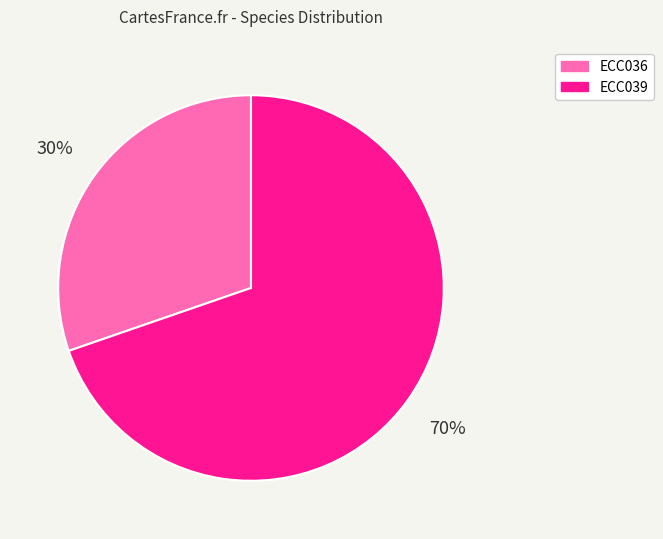

Rank the categories by value from lowest to highest.

ECC036, ECC039